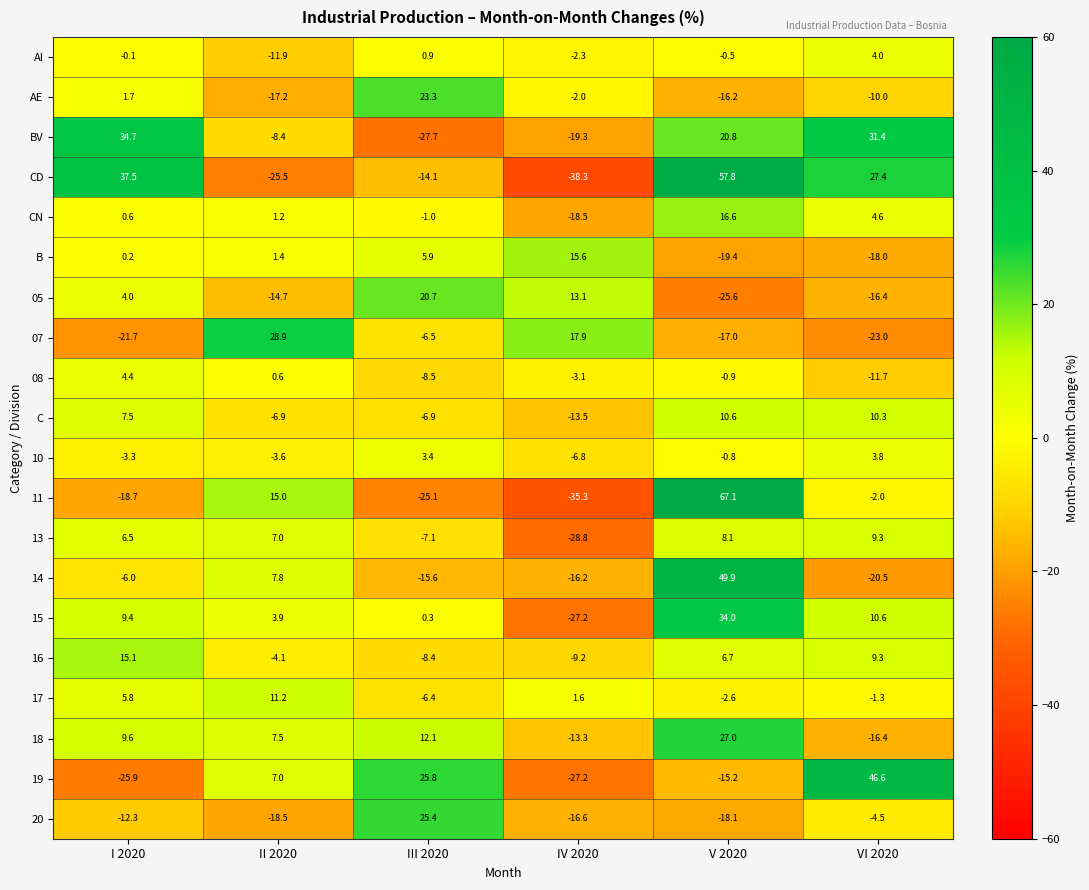

Which category has the lowest value across all series?

IV 2020